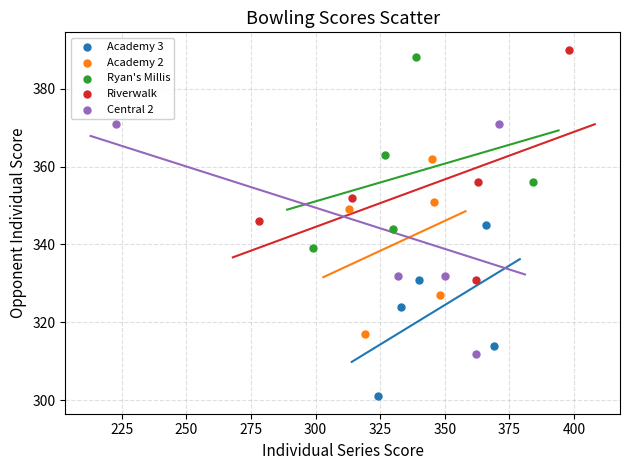

Which series reaches the minimum Y coordinate?

Academy 3